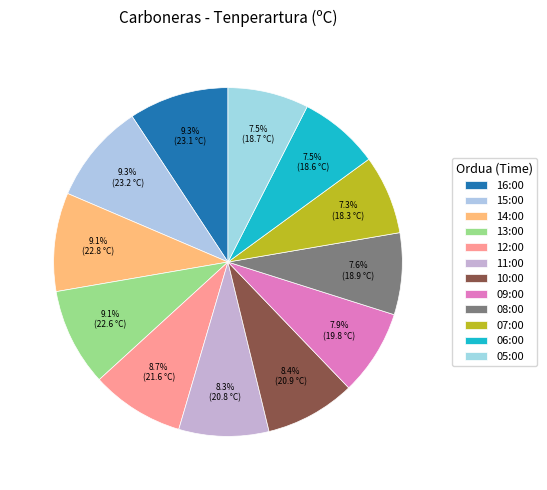

Which category has the smallest portion of the pie?

07:00